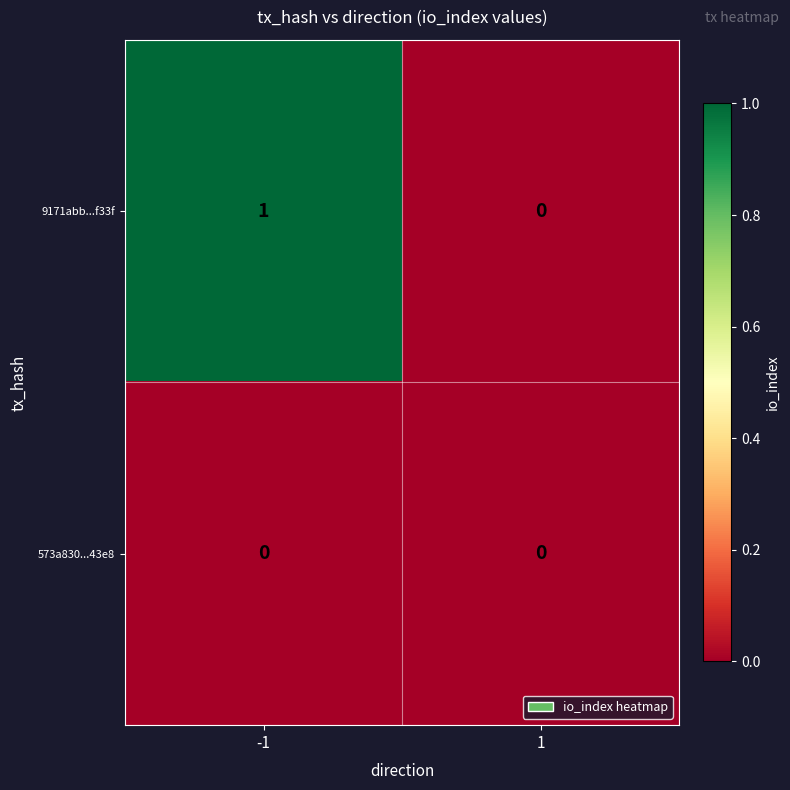

Which series has the largest range (max minus min)?

9171abb...f33f